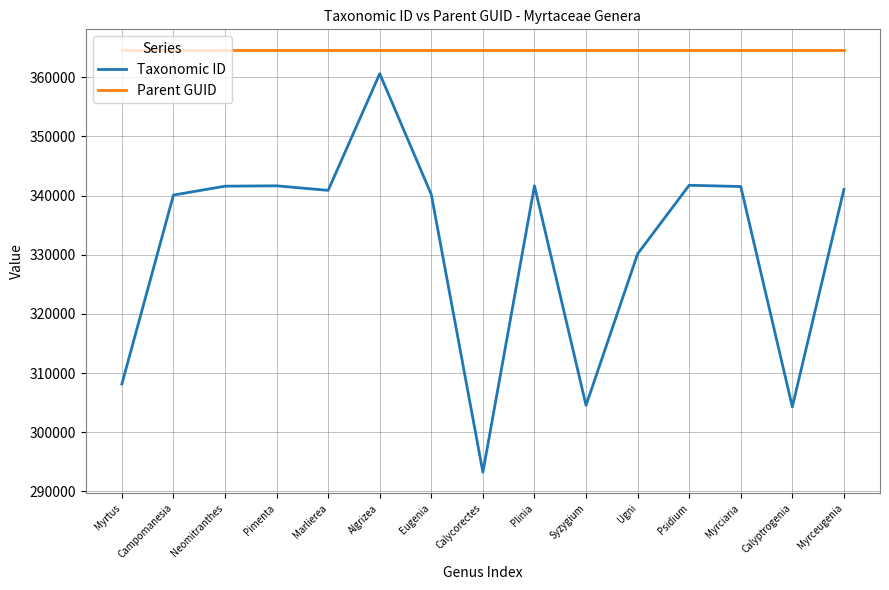

What is the highest value of the Taxonomic ID series?

360596